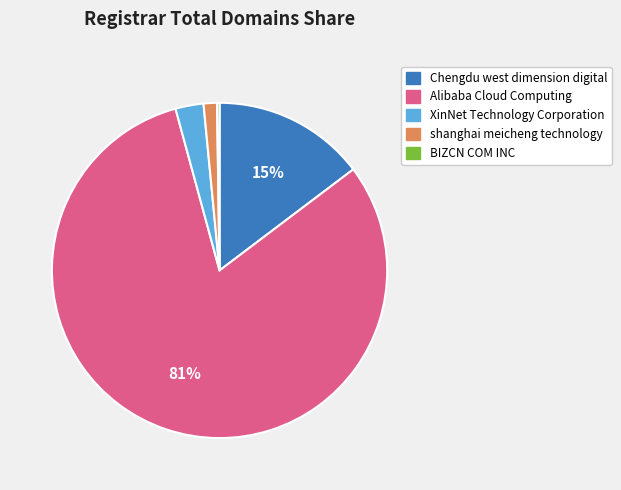

To the nearest percent, what percentage of the pie is Chengdu west dimension digital?

15%